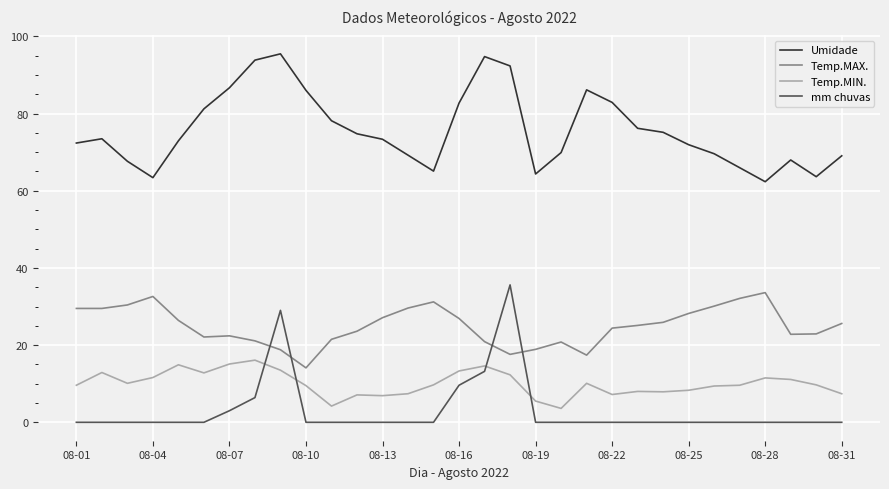

True or false: Umidade and mm chuvas intersect in this chart.

False